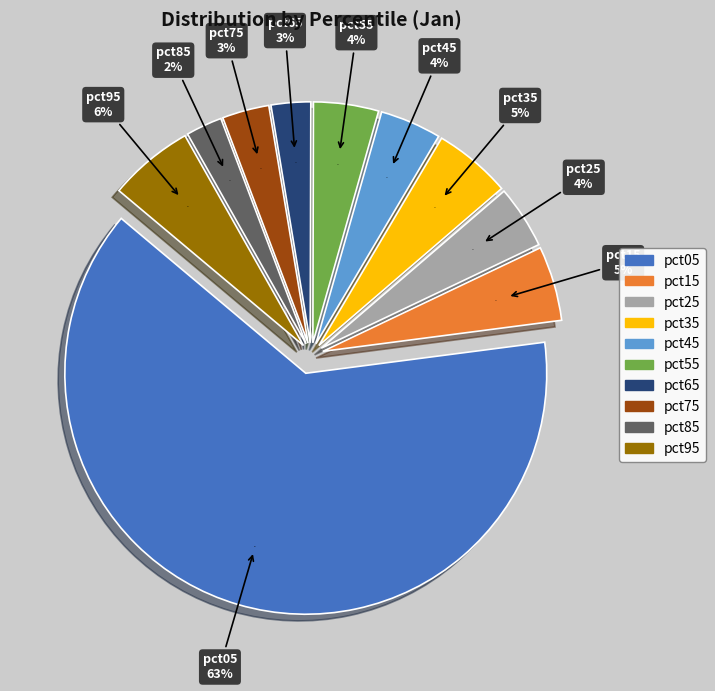

To the nearest percent, what is the average slice percentage?

10%